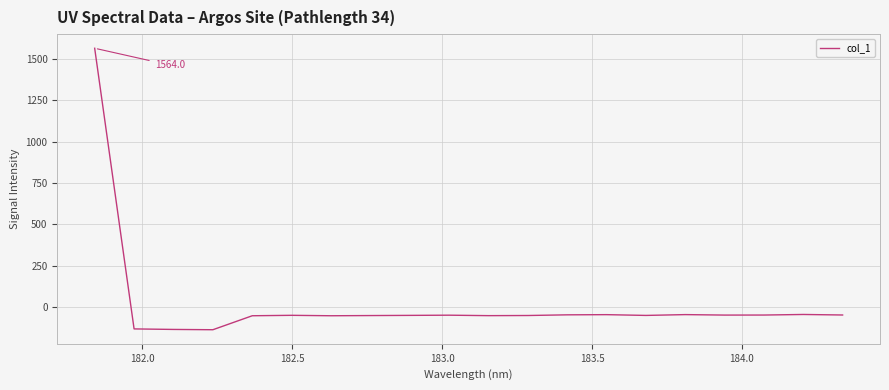

What is the difference between the maximum and minimum values?

1701.4